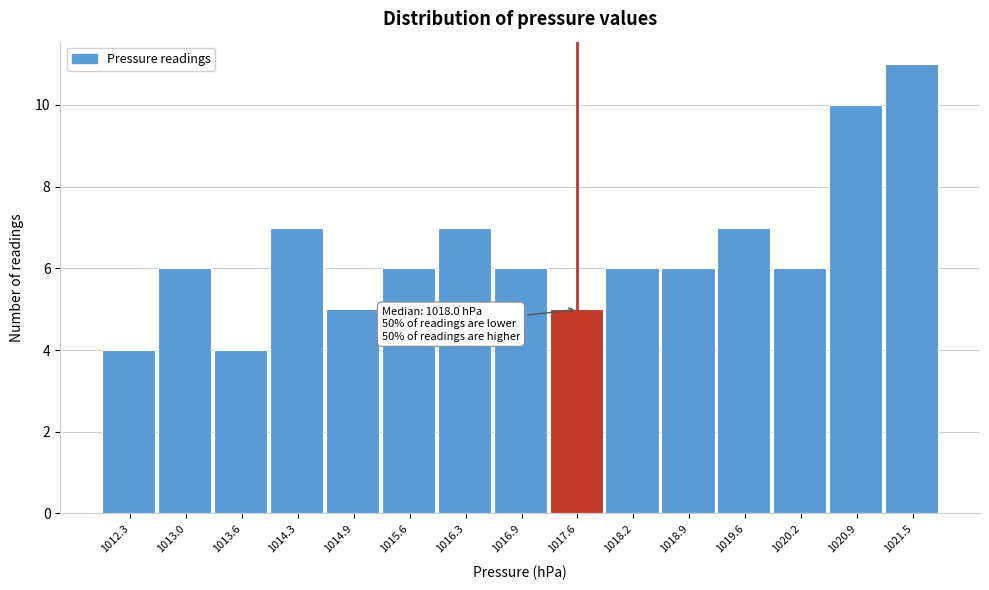

Reading right to left, extract all data points from this chart.

11	10	6	7	6	6	5	6	7	6	5	7	4	6	4